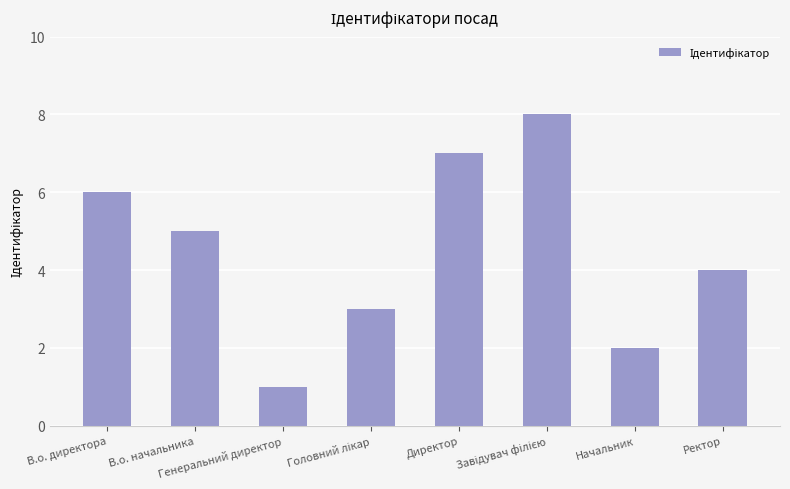

How many distinct data groups are displayed?

1